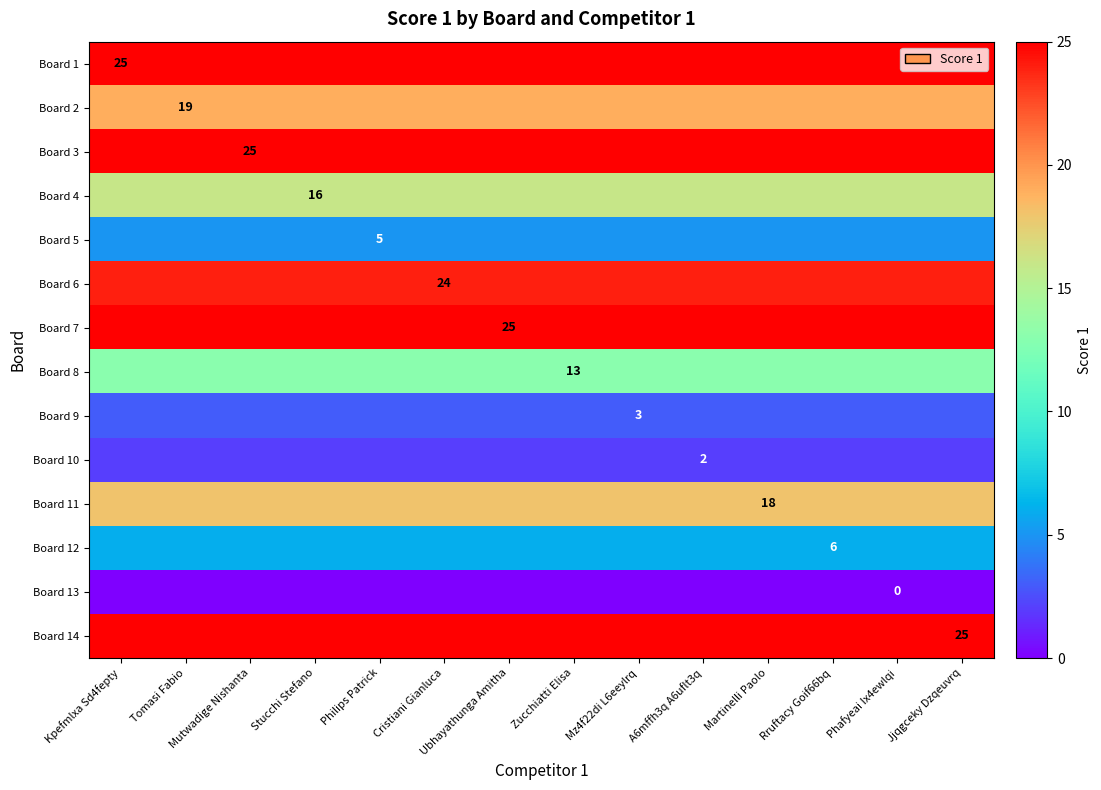

Count the number of categories in the chart.

14